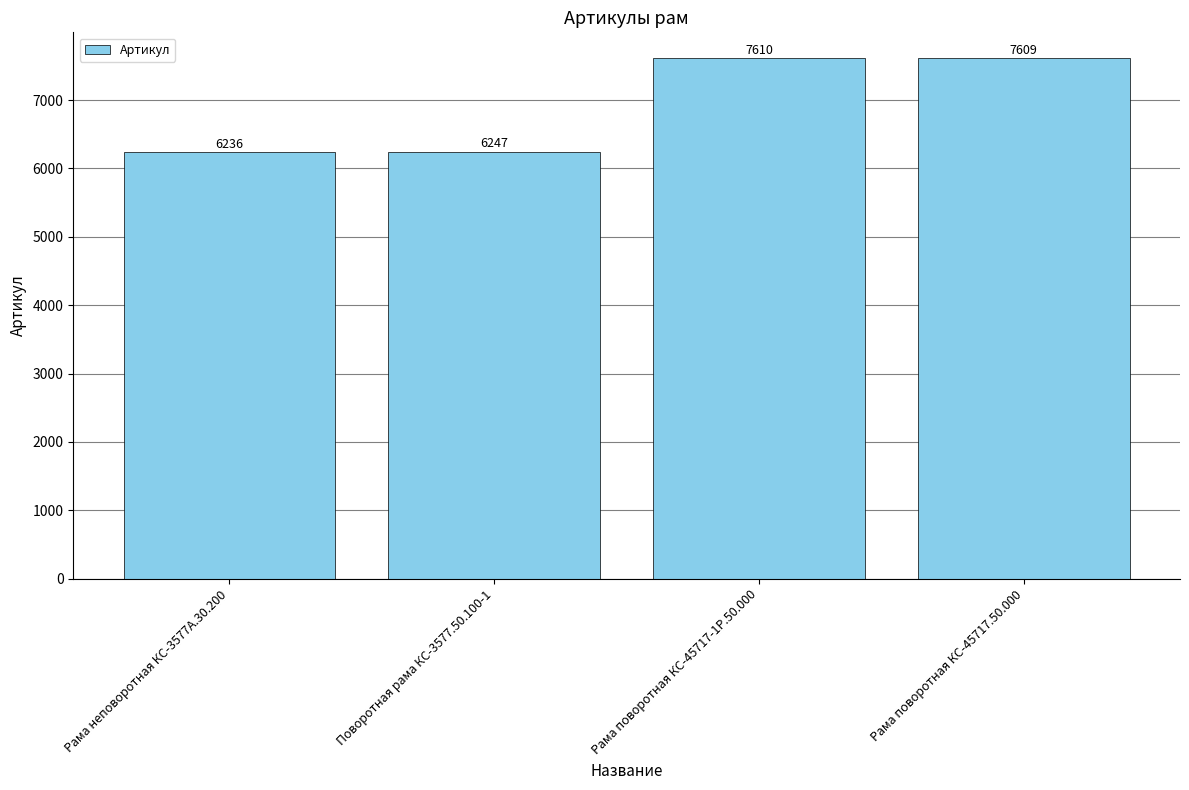

What is the difference between the maximum and minimum values?

1374